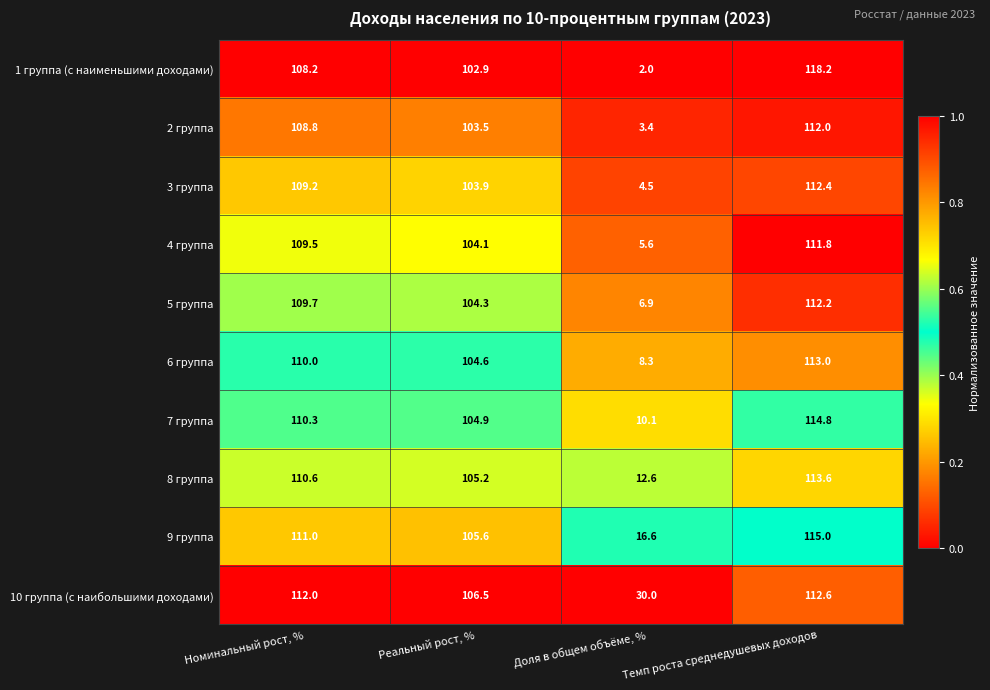

Count the number of categories in the chart.

4